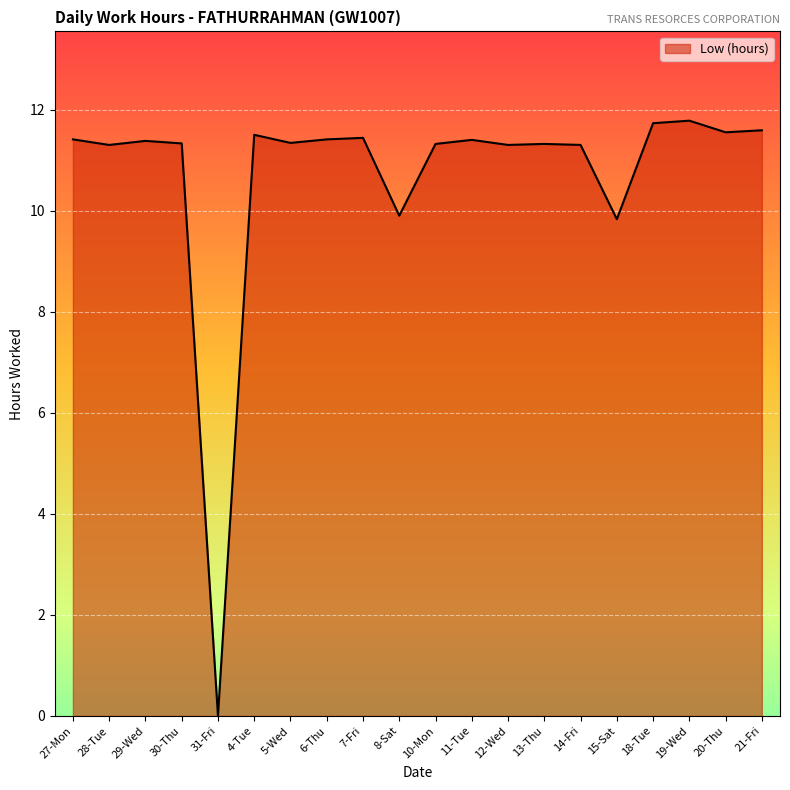

Is it true that the value at 11-Tue is 4.2?

False